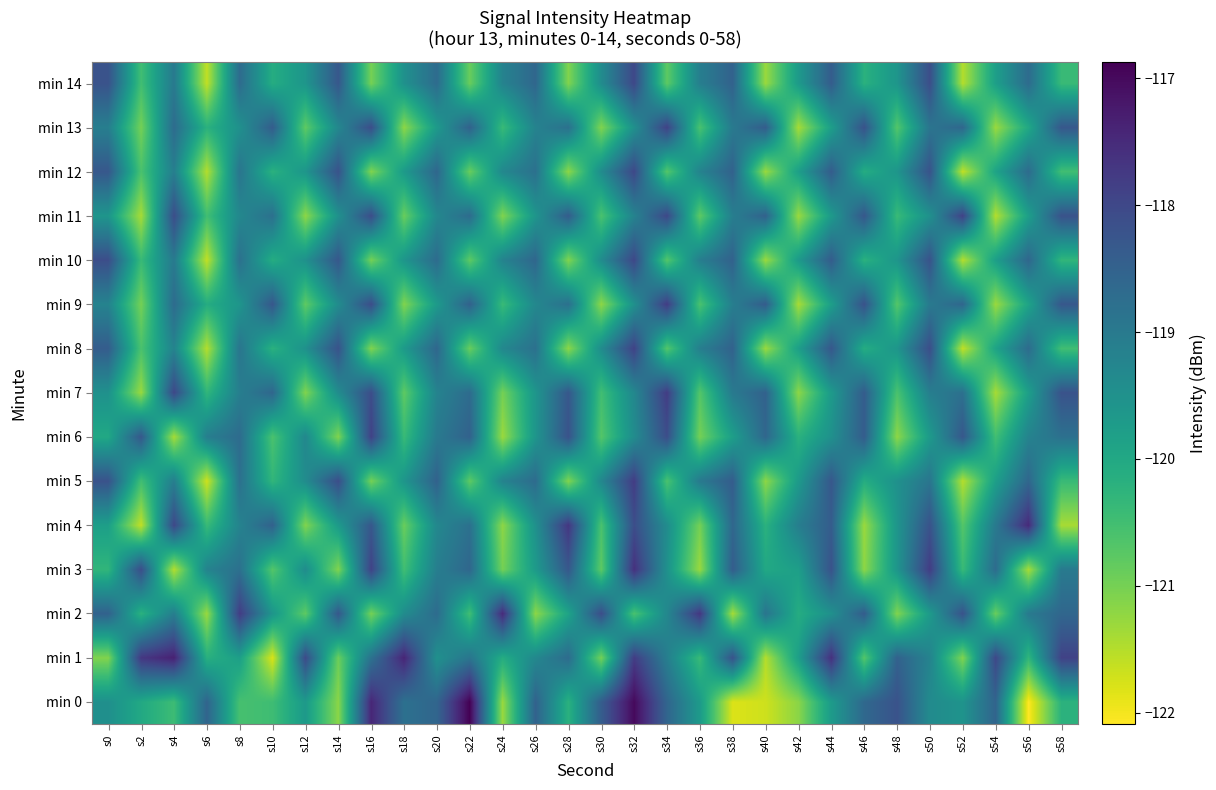

How many distinct data groups are displayed?

15